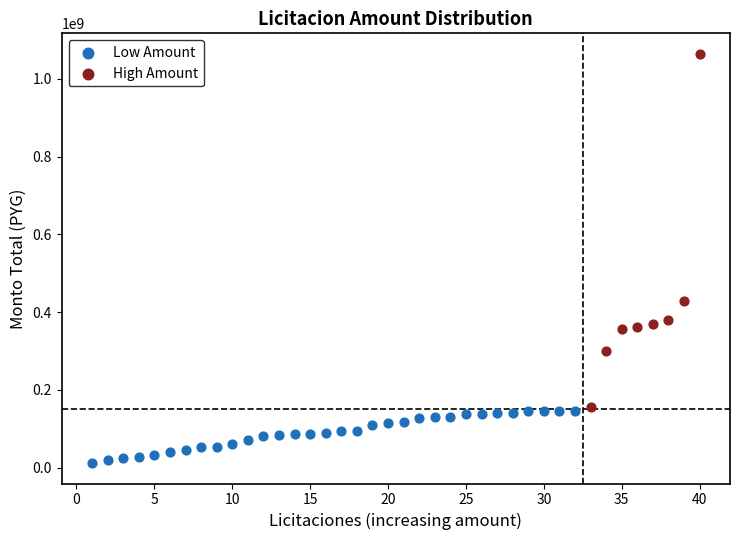

Which series contains the lowest Y value?

Low Amount